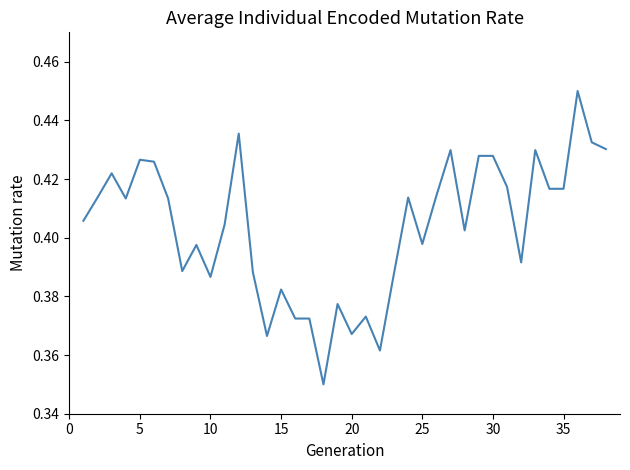

Is it true that the value at 10 is 0.6?

False